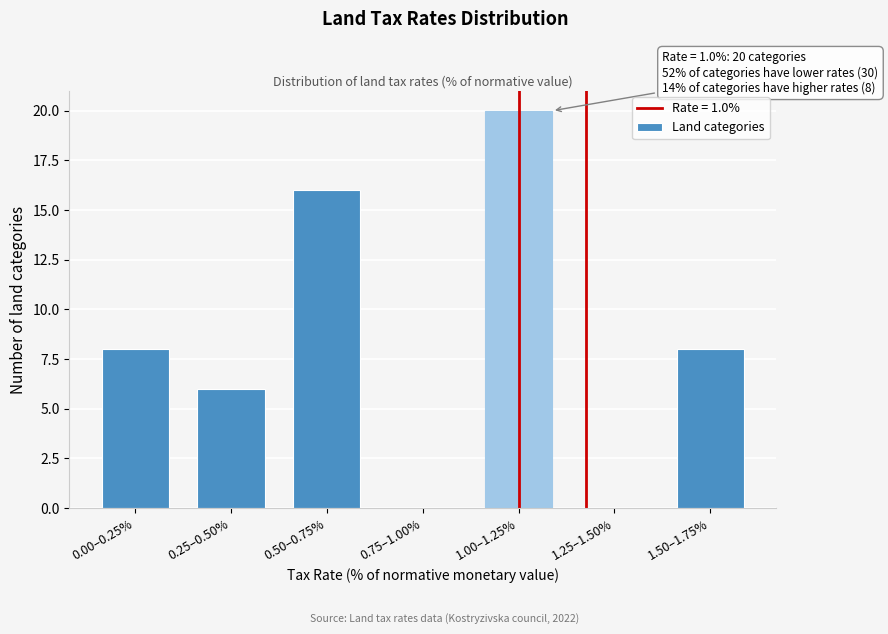

Reading right to left, what are all the values shown in this chart?

1.50–1.75%=8	1.25–1.50%=0	1.00–1.25%=20	0.75–1.00%=0	0.50–0.75%=16	0.25–0.50%=6	0.00–0.25%=8